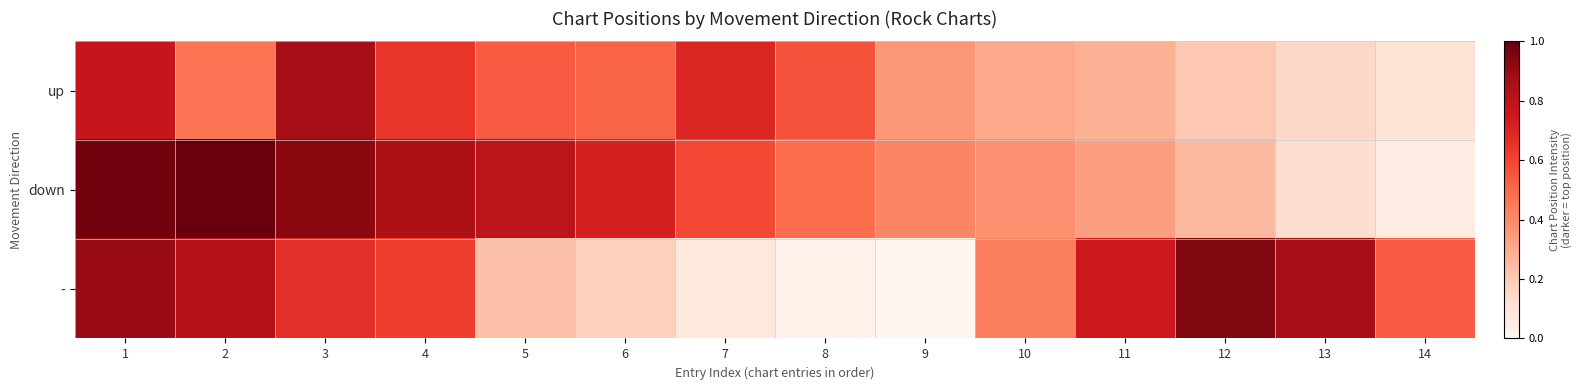

Reading left to right, extract all data points from this chart.

up: 1=0.8	2=0.5	3=0.9	4=0.6	5=0.5	6=0.5	7=0.7	8=0.6	9=0.4	10=0.3	11=0.3	12=0.2	13=0.2	14=0.1
down: 1=1.0	2=1.0	3=0.9	4=0.8	5=0.8	6=0.7	7=0.6	8=0.5	9=0.4	10=0.4	11=0.3	12=0.3	13=0.1	14=0.1
-: 1=0.9	2=0.8	3=0.7	4=0.6	5=0.2	6=0.2	7=0.1	8=0.0	9=0.0	10=0.4	11=0.7	12=0.9	13=0.9	14=0.5